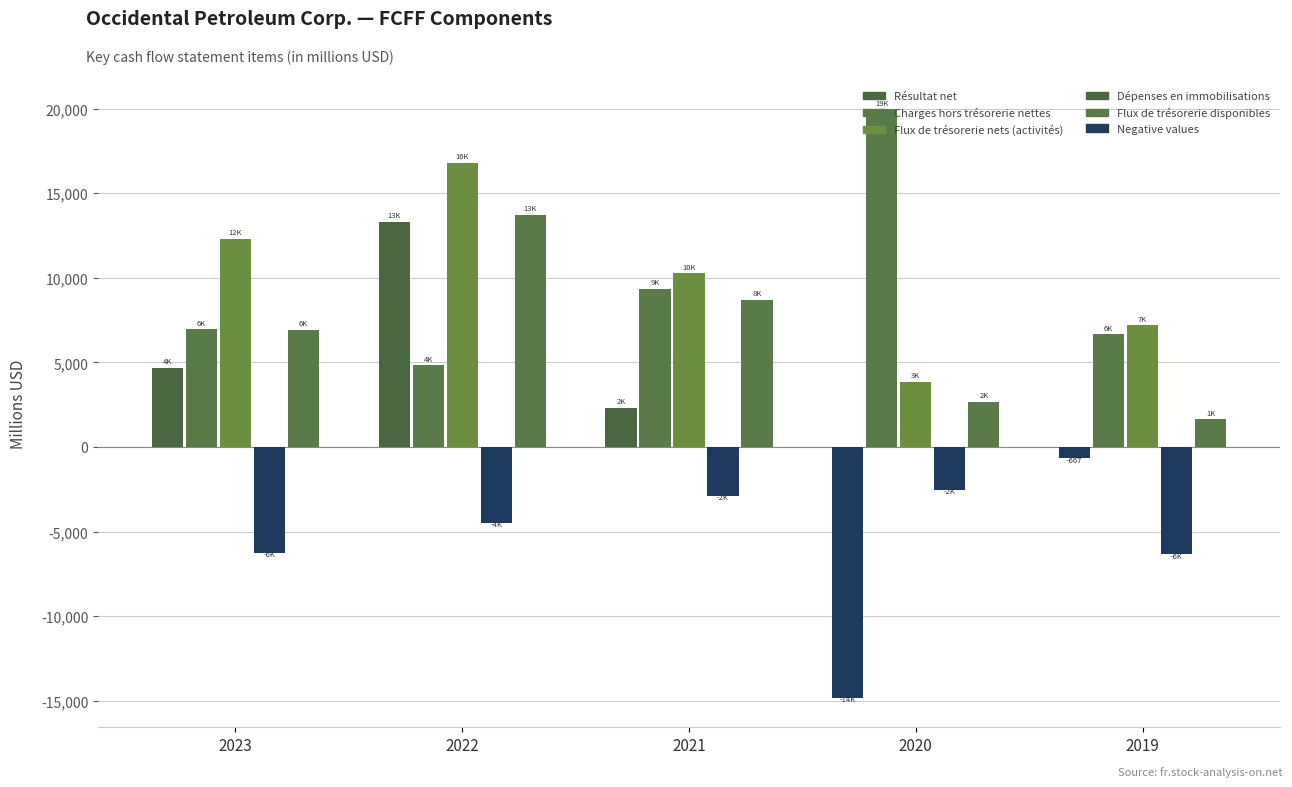

How many Flux de trésorerie nets (activités) values are between 7203 and 12308?

3